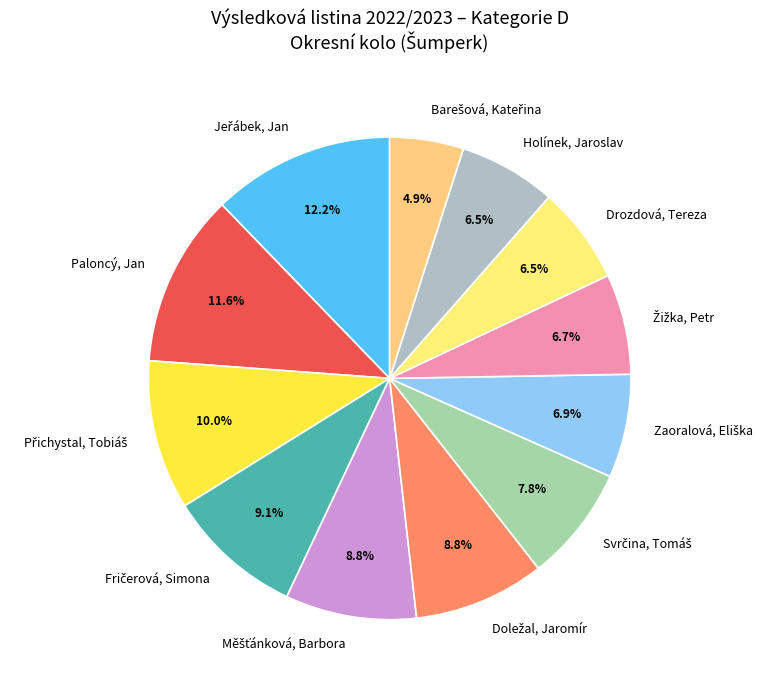

What is the ratio of the value at Paloncý, Jan to the value at Drozdová, Tereza?

1.8